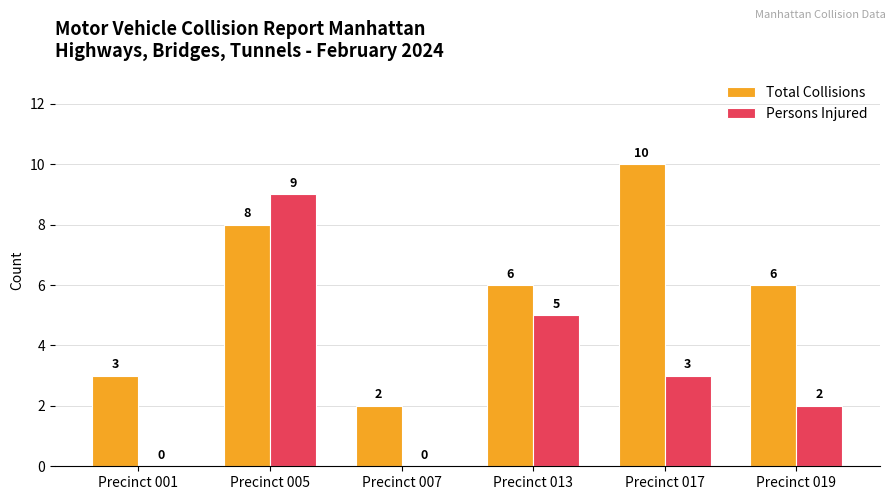

Count the Total Collisions values in the range 3 to 8.

4